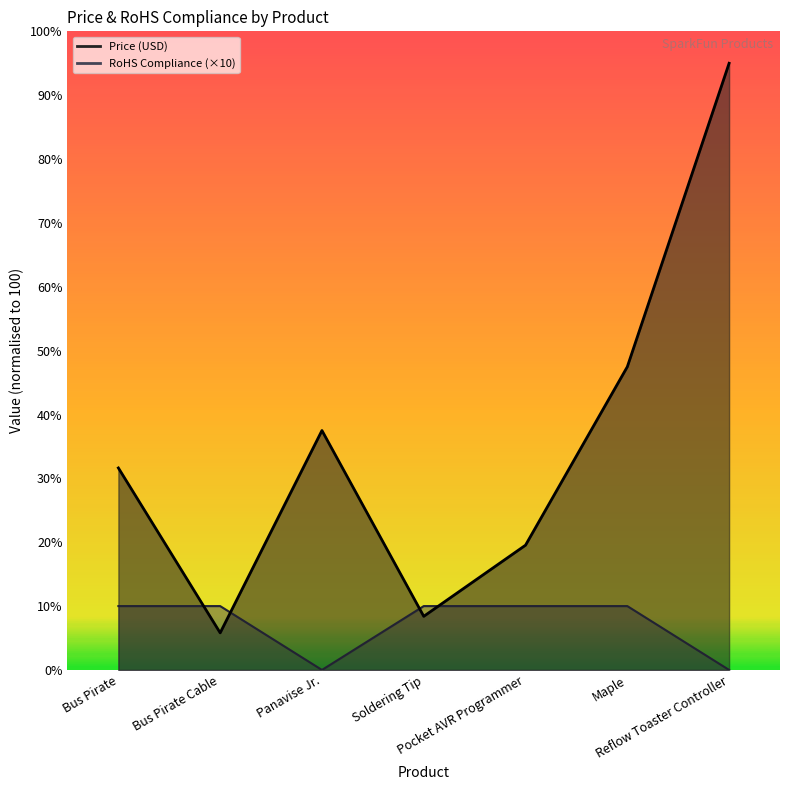

How many categories are shown in the chart?

7